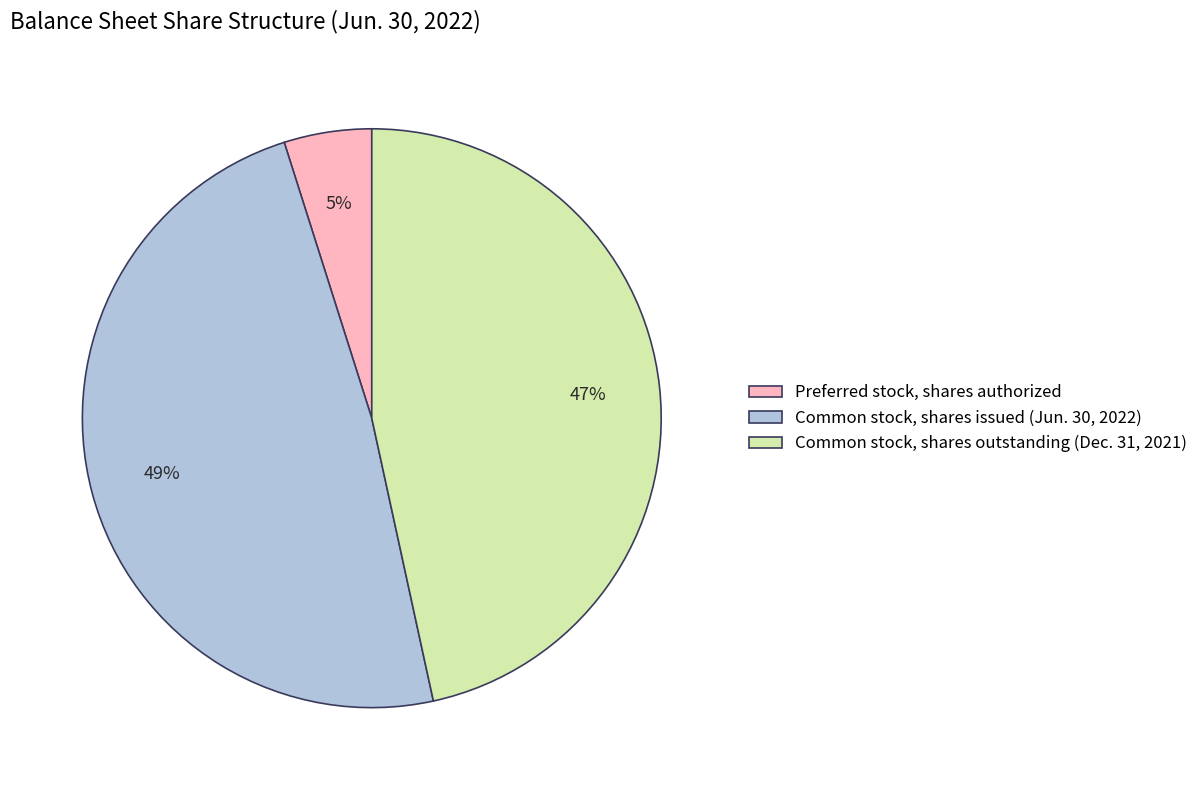

What is the largest slice in the pie chart?

Common stock, shares issued (Jun. 30, 2022)